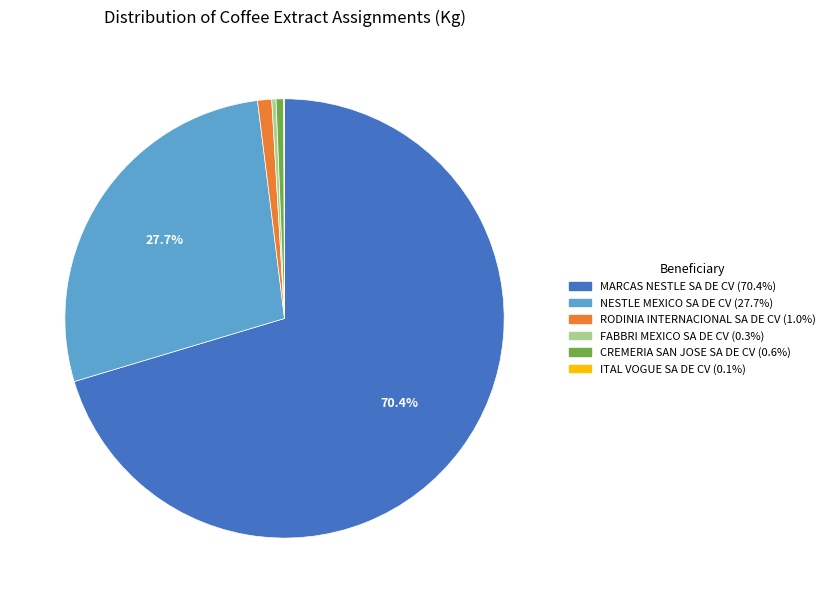

Does any single category account for the majority?

Yes